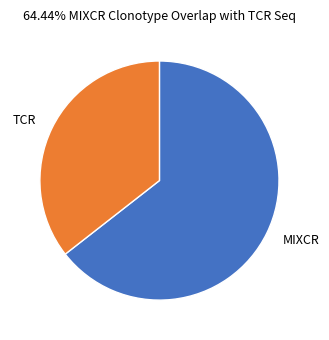

Is MIXCR the majority of the pie?

Yes